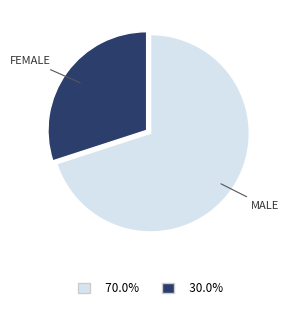

Does any single category account for the majority?

Yes